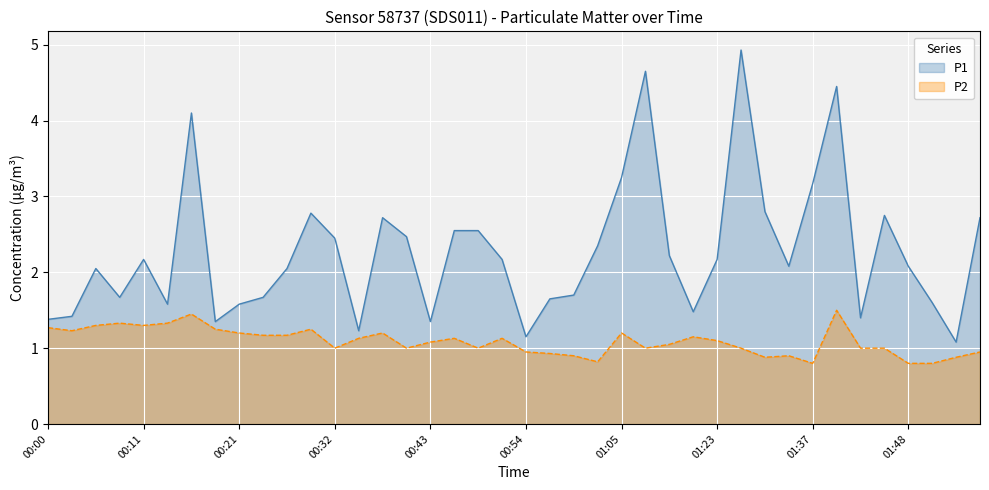

What is the total value across all series at 01:51?

2.4